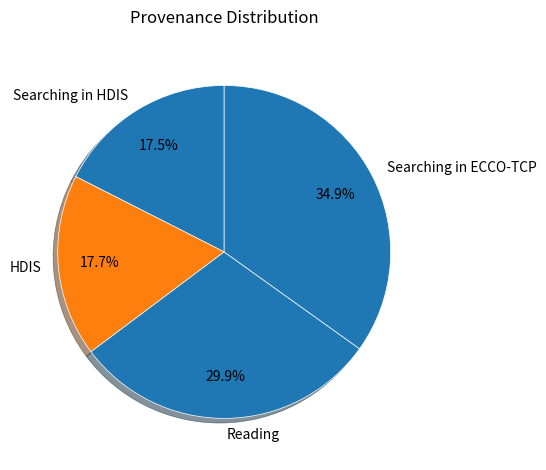

Which slice is the largest?

Searching in ECCO-TCP